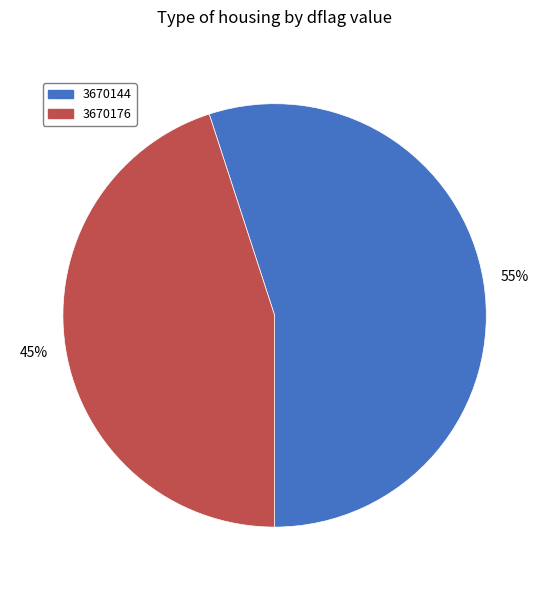

Is the sum of 3670176 and 3670144 greater than half?

Yes